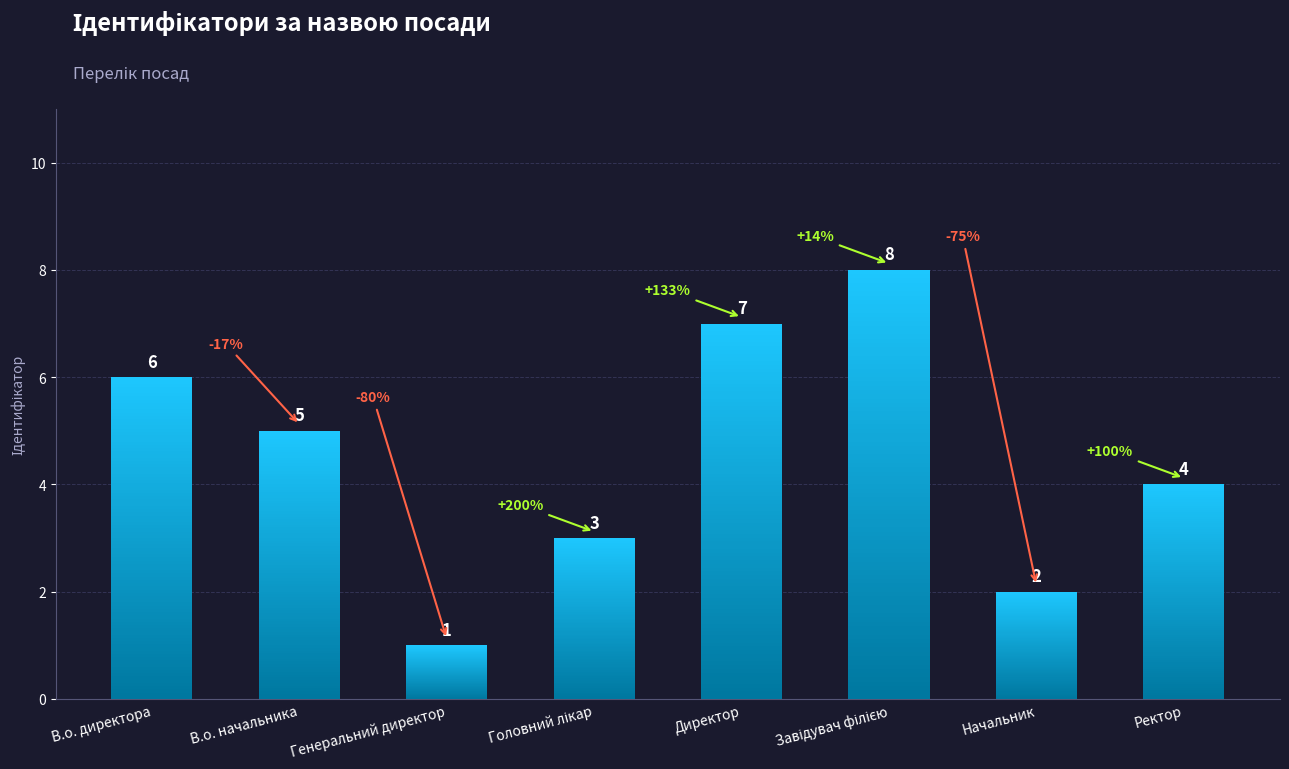

At which label is the value closest to 4?

Ректор